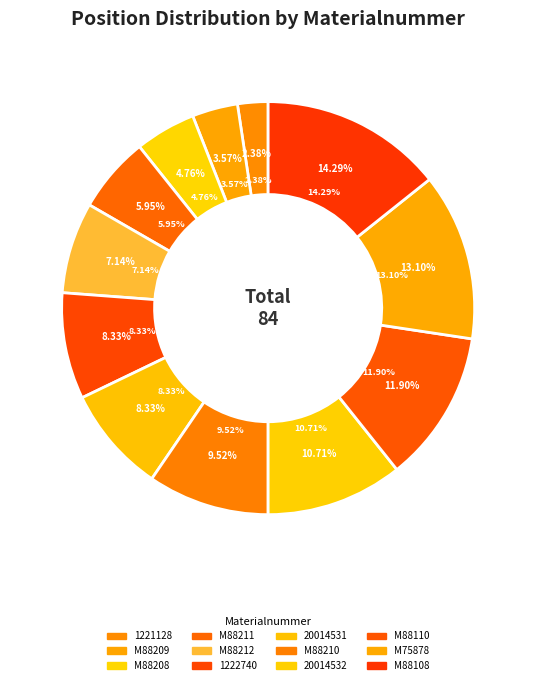

To the nearest percent, what is the difference between the largest and smallest slice percentages?

12%